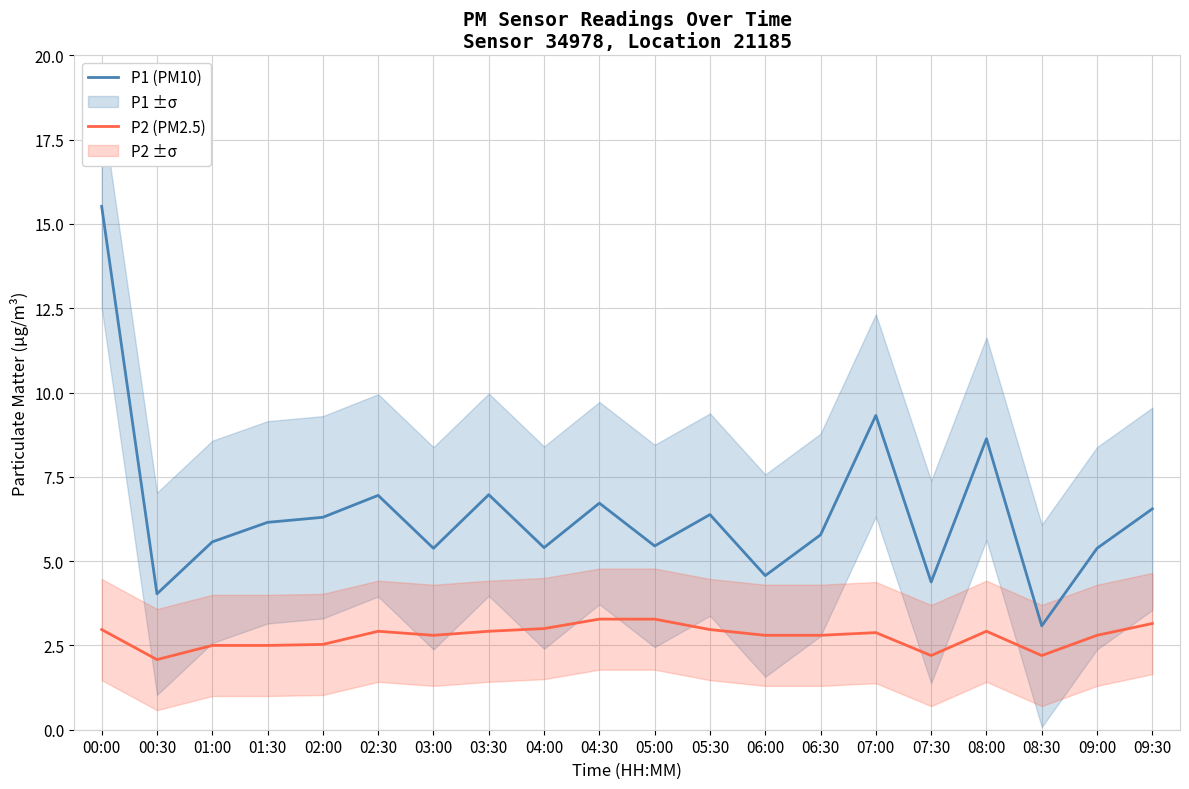

What is the difference between the maximum and minimum values in the P1 (PM10) series?

12.4